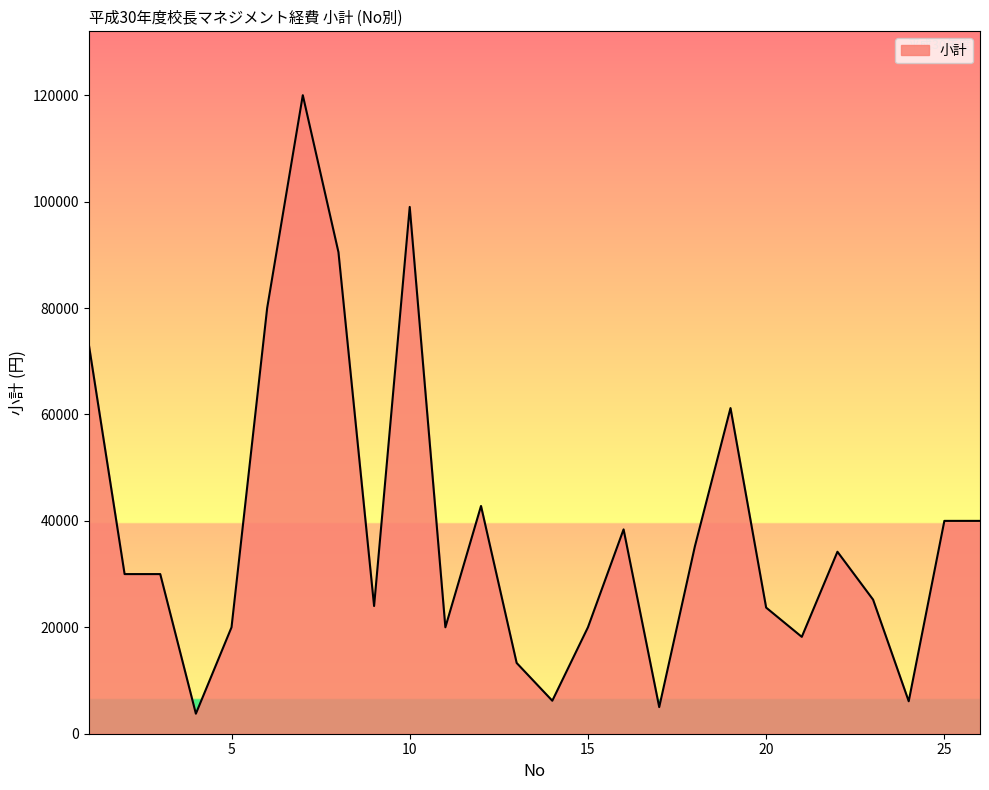

What is the difference between the maximum and minimum values?

116237